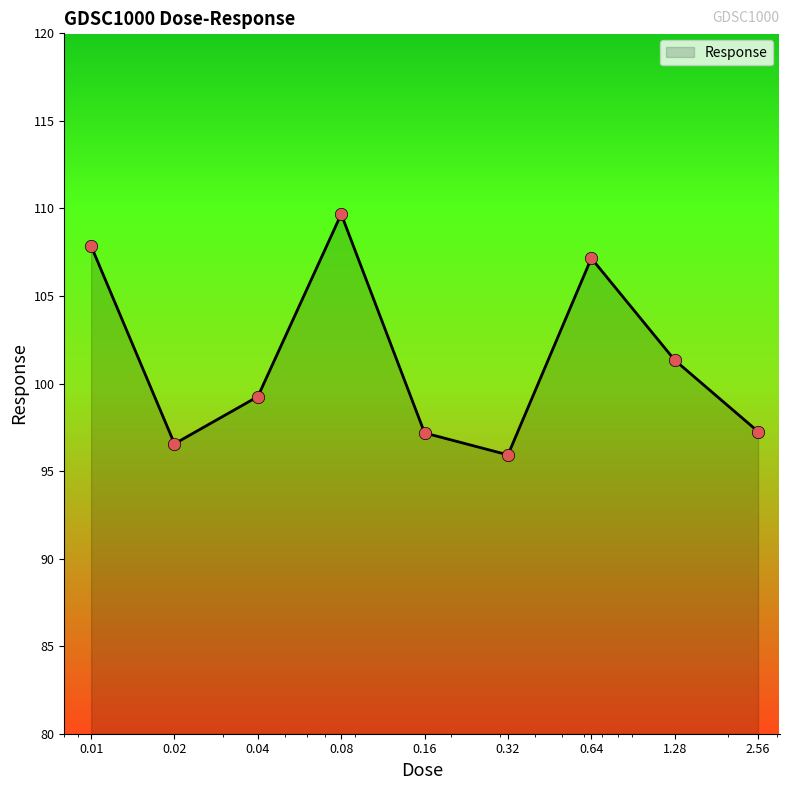

What is the maximum value shown in the chart?

109.7